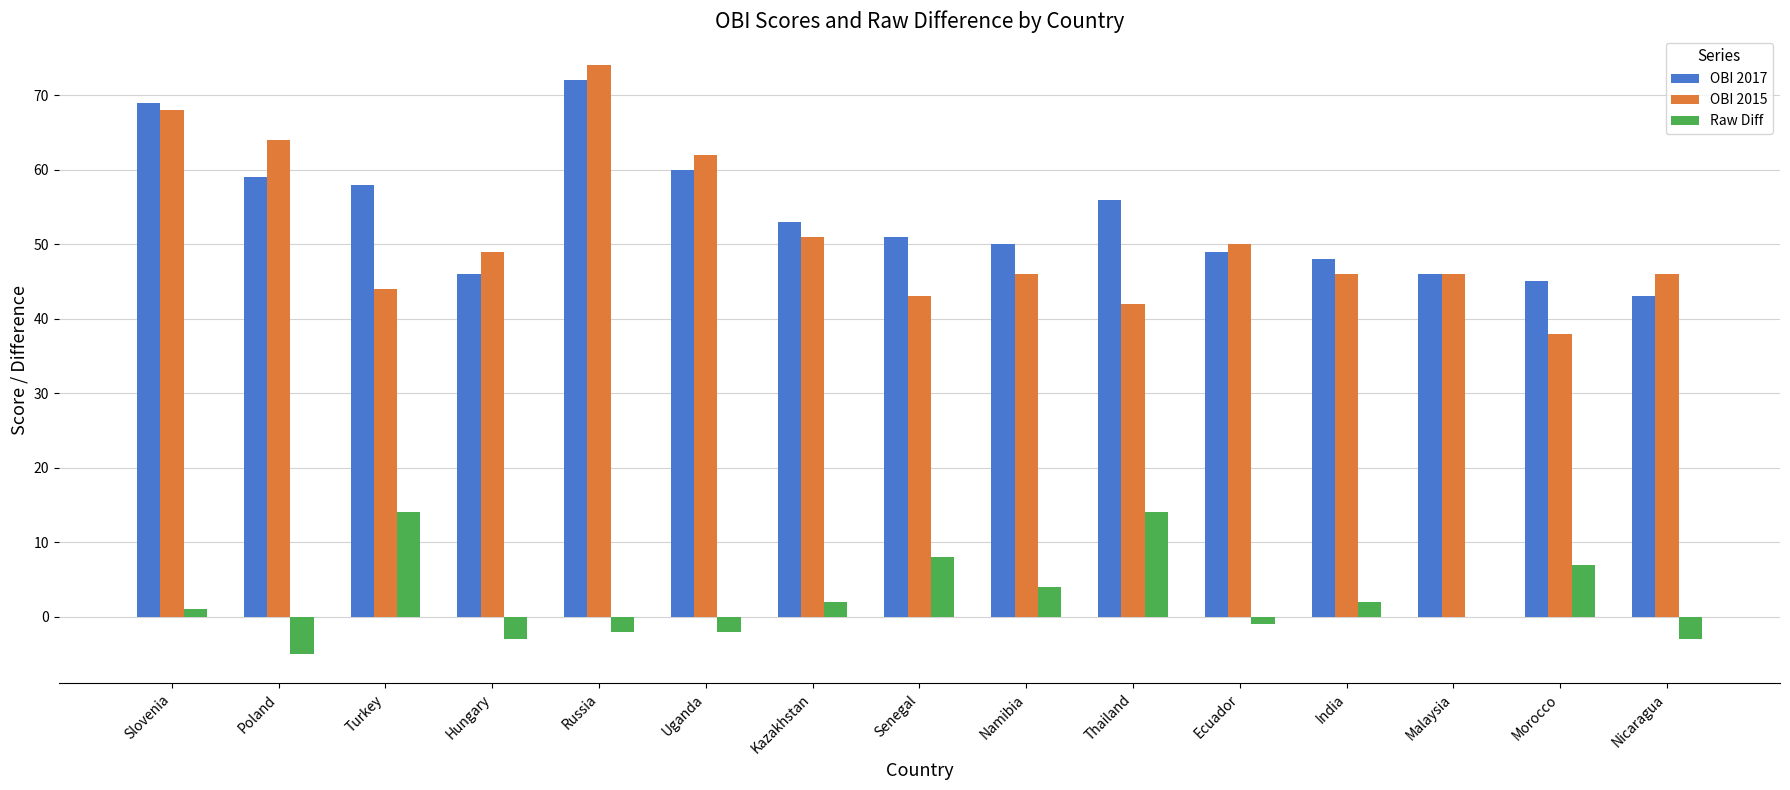

Which series has the largest range (max minus min)?

OBI 2015